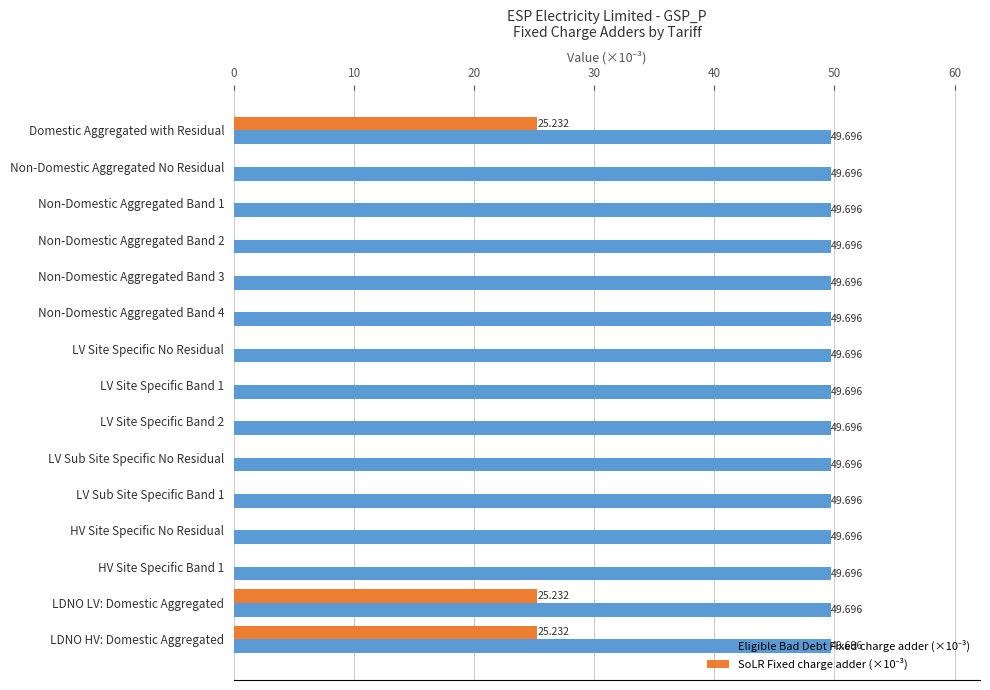

How many series are shown in this chart?

2